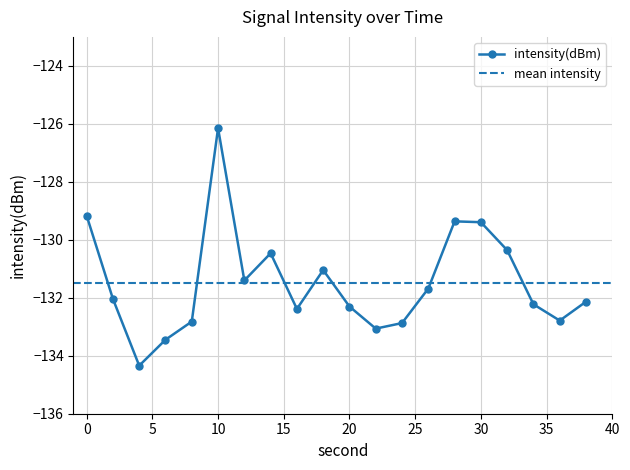

What is the greatest value displayed?

-126.1